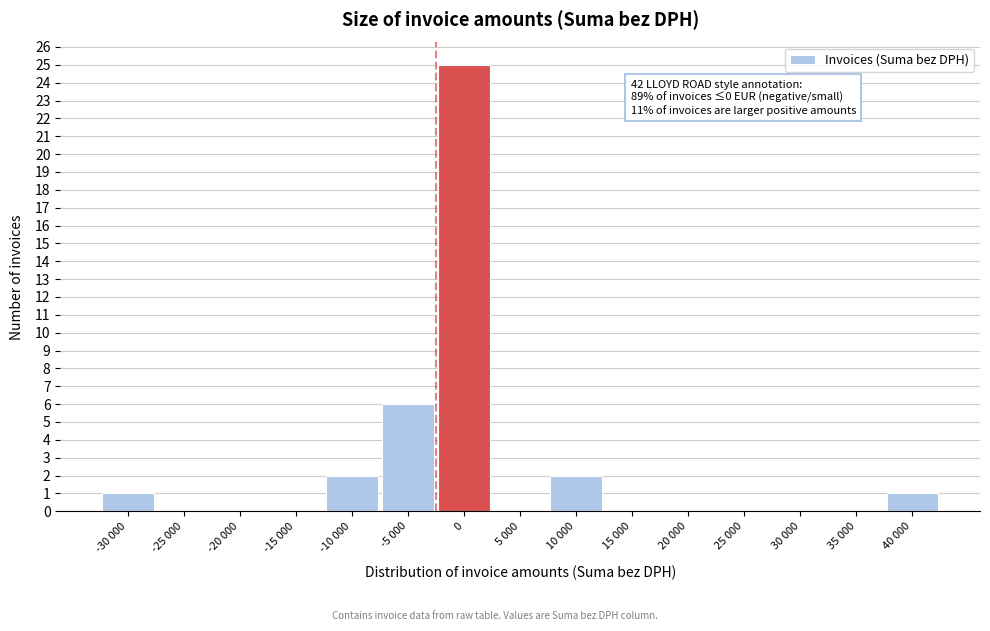

Reading left to right, list all the values displayed in this chart.

-30 000=1	-25 000=0	-20 000=0	-15 000=0	-10 000=2	-5 000=6	0=25	5 000=0	10 000=2	15 000=0	20 000=0	25 000=0	30 000=0	35 000=0	40 000=1